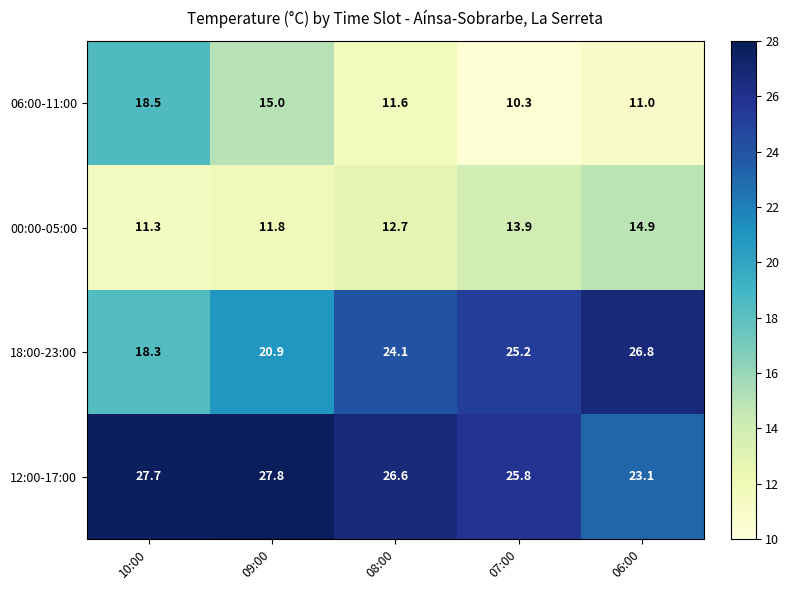

Reading left to right, transcribe all the data shown in this chart.

06:00-11:00: 10:00=18.5	09:00=15.0	08:00=11.6	07:00=10.3	06:00=11.0
00:00-05:00: 10:00=11.3	09:00=11.8	08:00=12.7	07:00=13.9	06:00=14.9
18:00-23:00: 10:00=18.3	09:00=20.9	08:00=24.1	07:00=25.2	06:00=26.8
12:00-17:00: 10:00=27.7	09:00=27.8	08:00=26.6	07:00=25.8	06:00=23.1